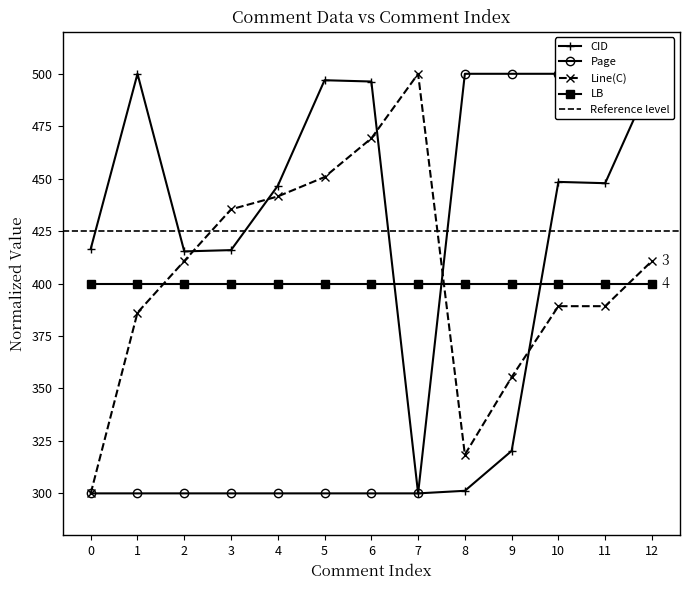

At how many categories does at least one series exceed 404?

13